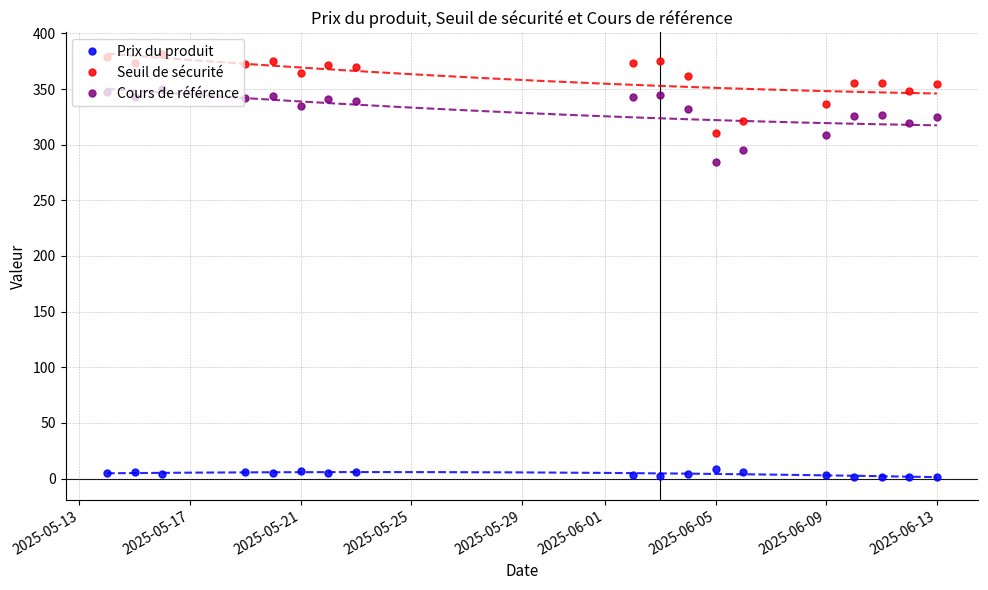

Reading left to right, what are all the values shown in this chart?

Prix du produit: 2025-05-14=5.0	2025-05-15=5.7	2025-05-16=4.5	2025-05-19=5.5	2025-05-20=5.3	2025-05-21=6.7	2025-05-22=5.4	2025-05-23=5.7	2025-06-02=2.9	2025-06-03=2.8	2025-06-04=3.7	2025-06-05=9.1	2025-06-06=5.7	2025-06-09=3.1	2025-06-10=1.4	2025-06-11=1.3	2025-06-12=1.6	2025-06-13=1.3
Seuil de sécurité: 2025-05-14=379.0	2025-05-15=373.7	2025-05-16=381.5	2025-05-19=372.9	2025-05-20=374.8	2025-05-21=364.7	2025-05-22=371.7	2025-05-23=369.9	2025-06-02=373.5	2025-06-03=375.3	2025-06-04=361.9	2025-06-05=310.3	2025-06-06=321.7	2025-06-09=336.4	2025-06-10=355.4	2025-06-11=355.8	2025-06-12=347.8	2025-06-13=354.6
Cours de référence: 2025-05-14=347.7	2025-05-15=342.8	2025-05-16=350.0	2025-05-19=342.1	2025-05-20=343.8	2025-05-21=334.6	2025-05-22=341.0	2025-05-23=339.3	2025-06-02=342.7	2025-06-03=344.3	2025-06-04=332.1	2025-06-05=284.7	2025-06-06=295.1	2025-06-09=308.6	2025-06-10=326.1	2025-06-11=326.4	2025-06-12=319.1	2025-06-13=325.3